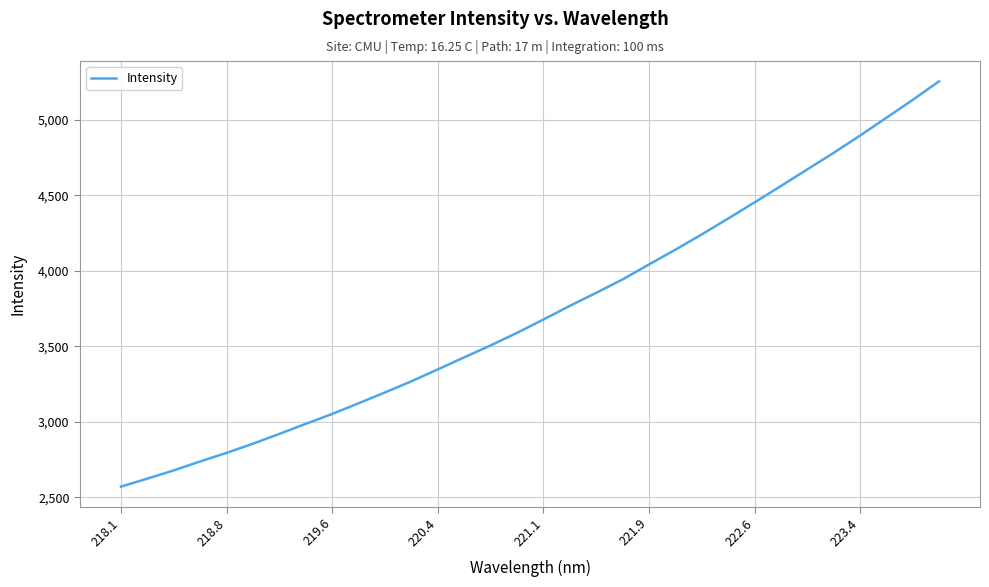

What is the difference between the maximum and minimum values?

2687.1